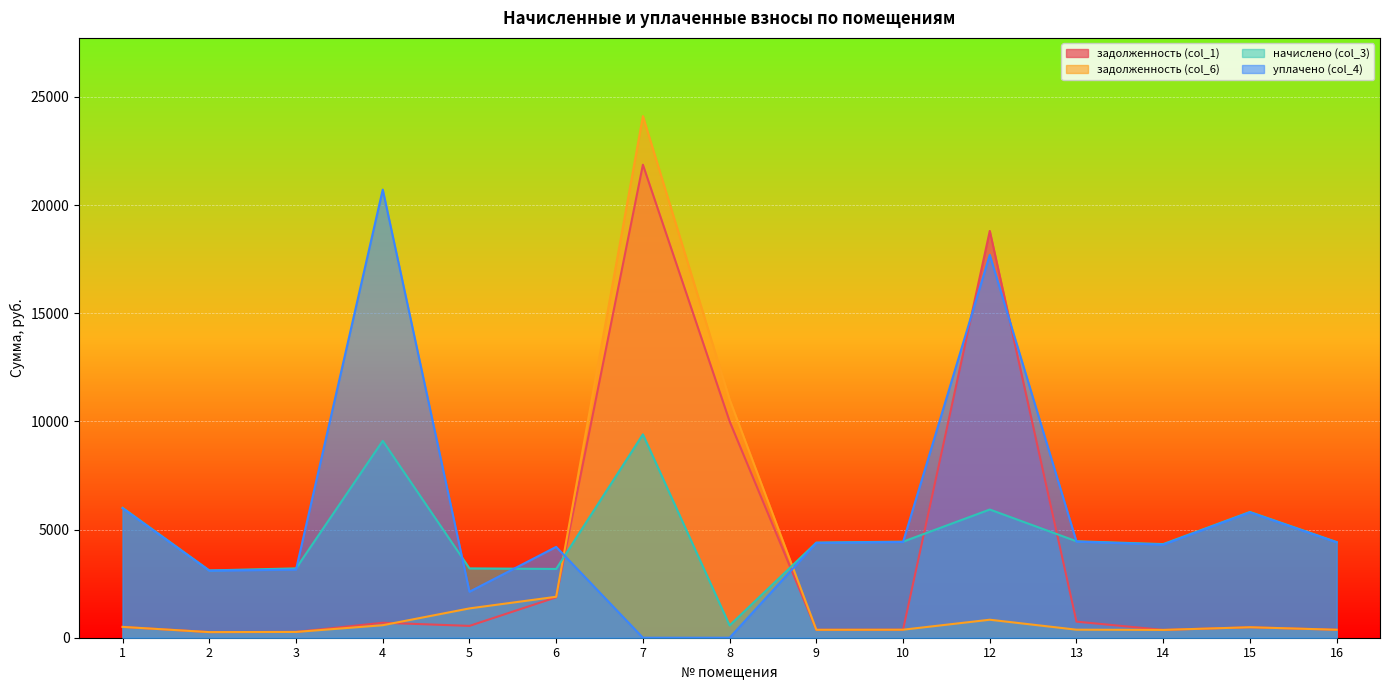

What is the sum of the уплачено (col_4) values at 15 and 4?

26511.9